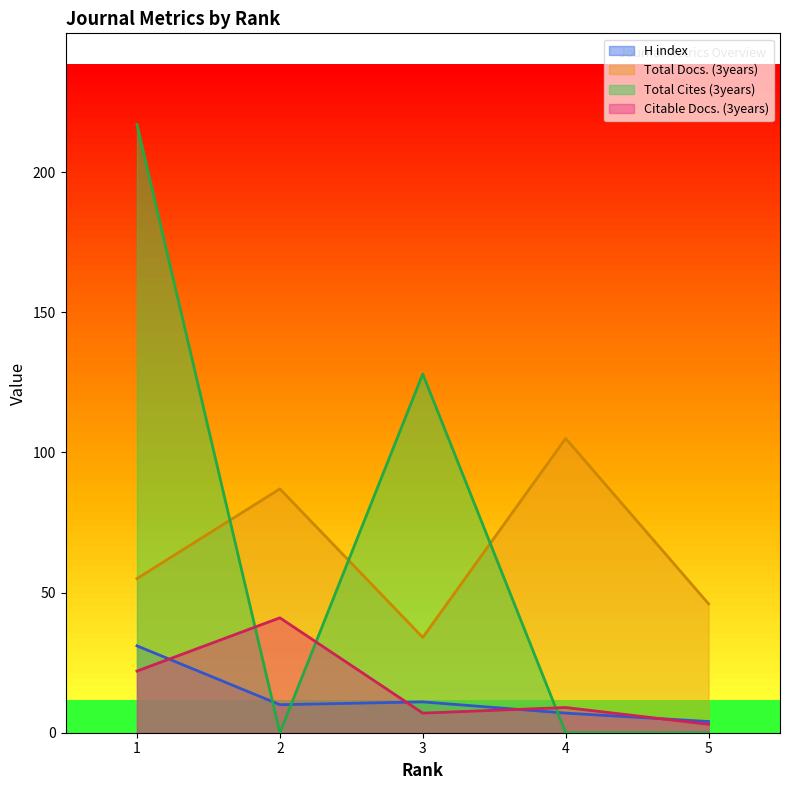

Rank the series at 3 from highest to lowest value.

Total Cites (3years), Total Docs. (3years), H index, Citable Docs. (3years)